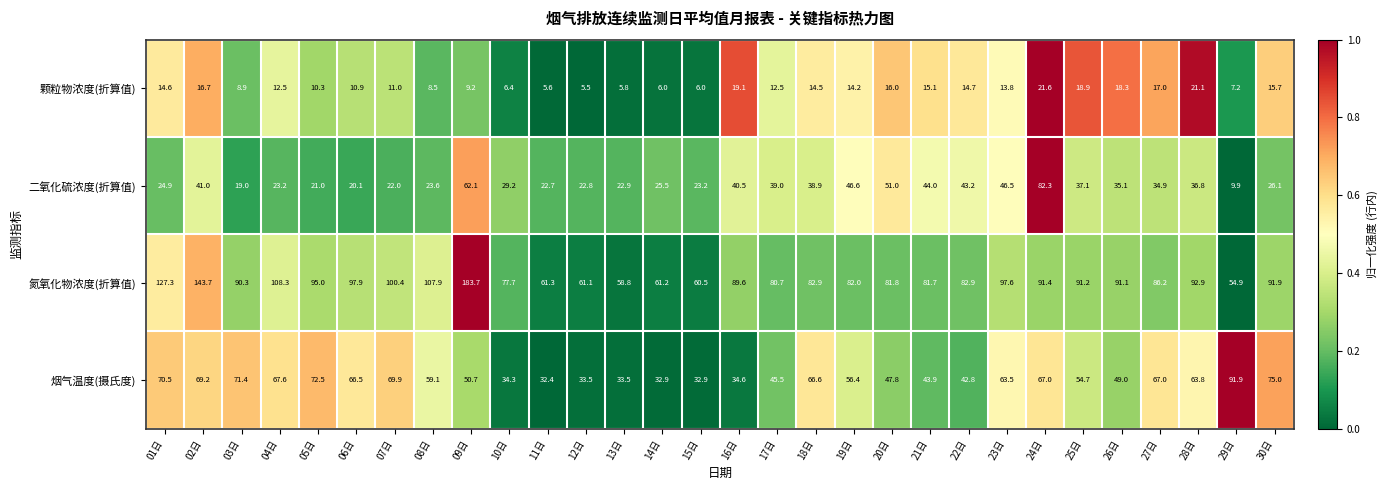

List the series in order of their overall mean, lowest first.

颗粒物浓度(折算值), 二氧化硫浓度(折算值), 烟气温度(摄氏度), 氮氧化物浓度(折算值)